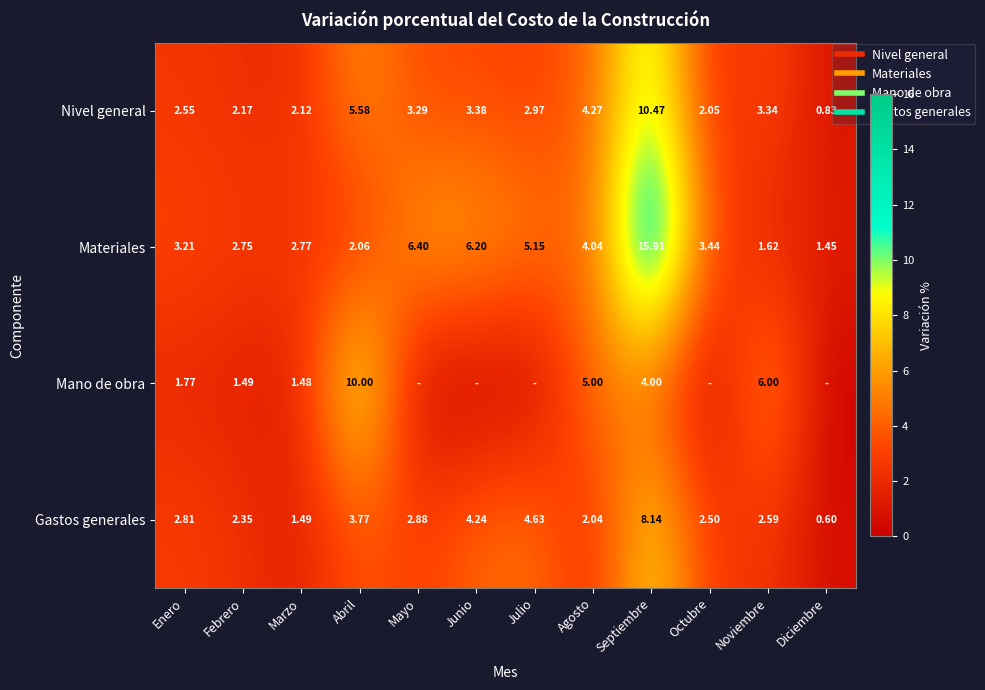

At which category is the sum across all series the highest?

Septiembre